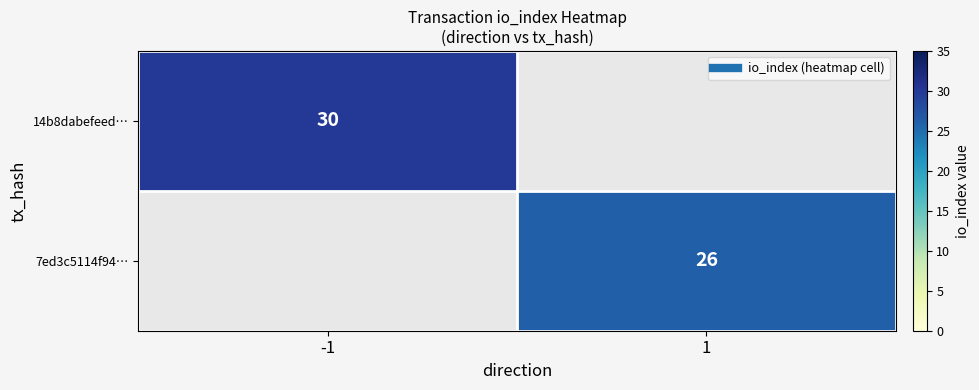

Which label corresponds to the smallest value in the chart?

1